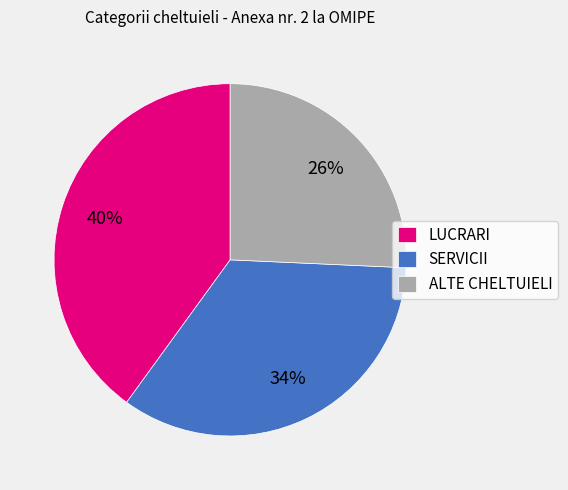

Is it true that SERVICII is 41% of the pie?

False